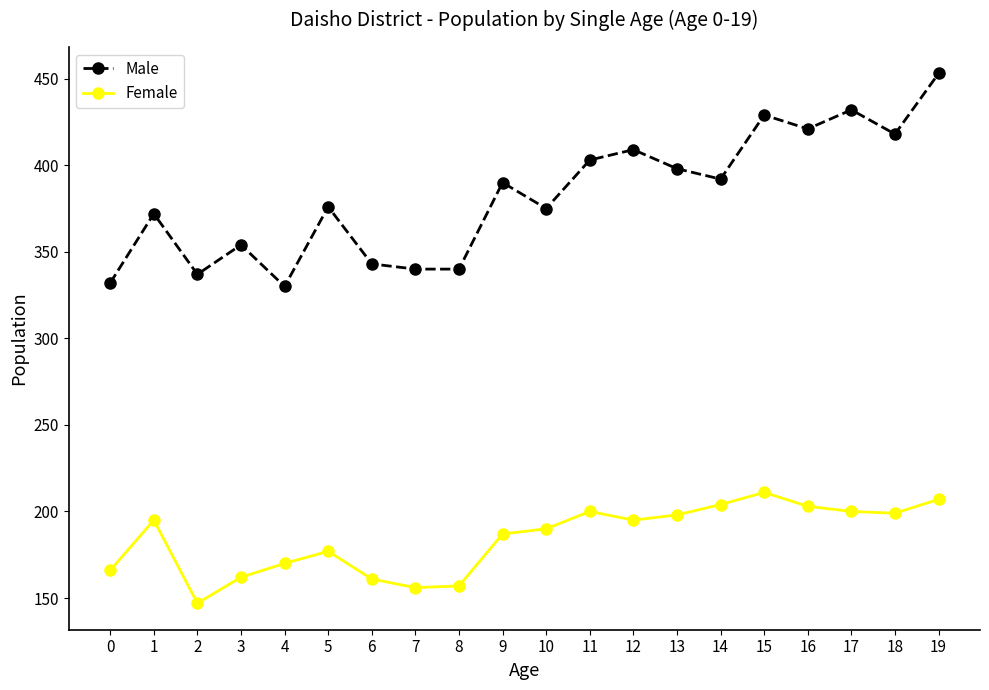

List the series in order of their peak value, lowest first.

Female, Male